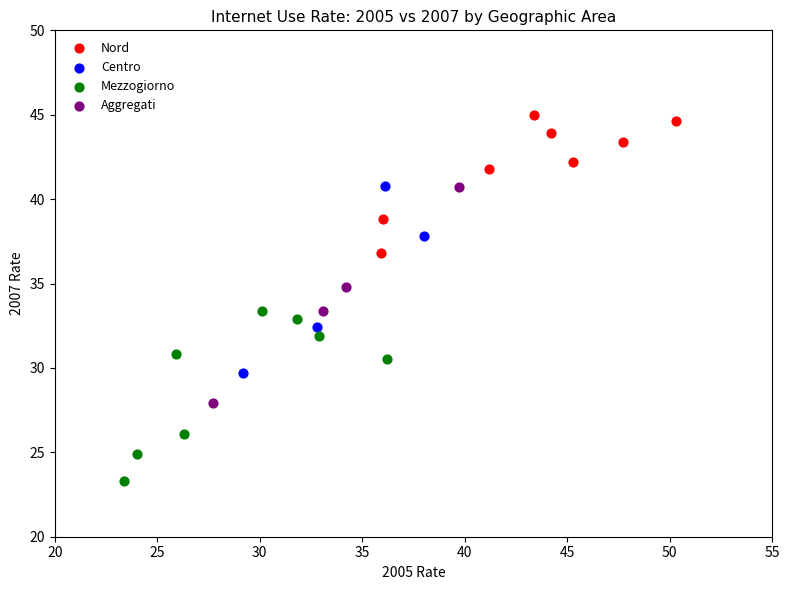

Which series has the largest Y range (max minus min)?

Aggregati